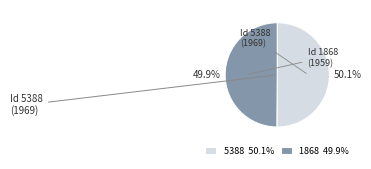

Is there a majority slice in this chart?

Yes